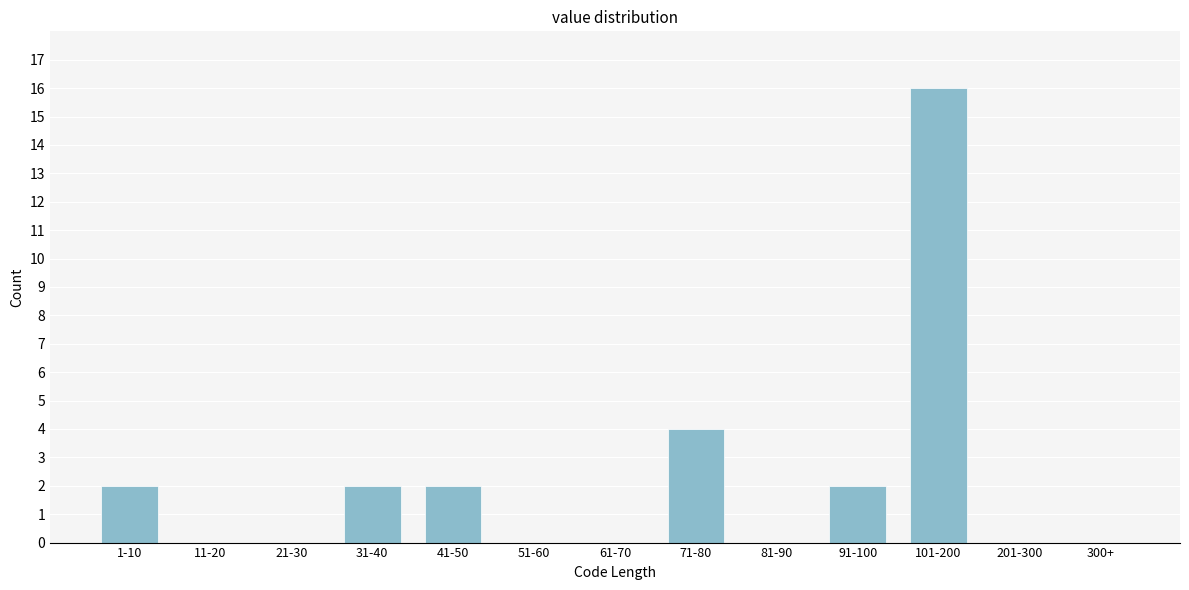

Reading left to right, what are all the values shown in this chart?

1-10=2	11-20=0	21-30=0	31-40=2	41-50=2	51-60=0	61-70=0	71-80=4	81-90=0	91-100=2	101-200=16	201-300=0	300+=0